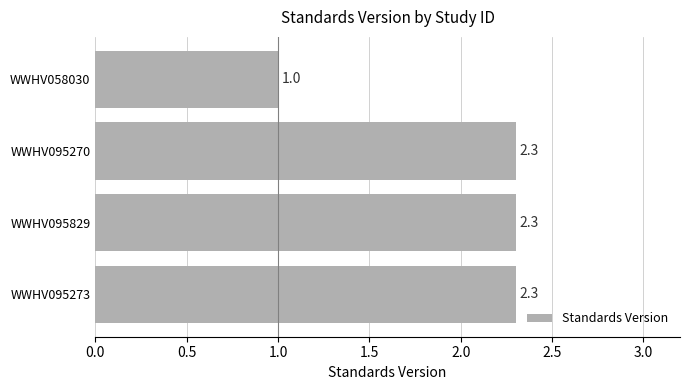

The value at WWHV095270 is 4.0. True or false?

False